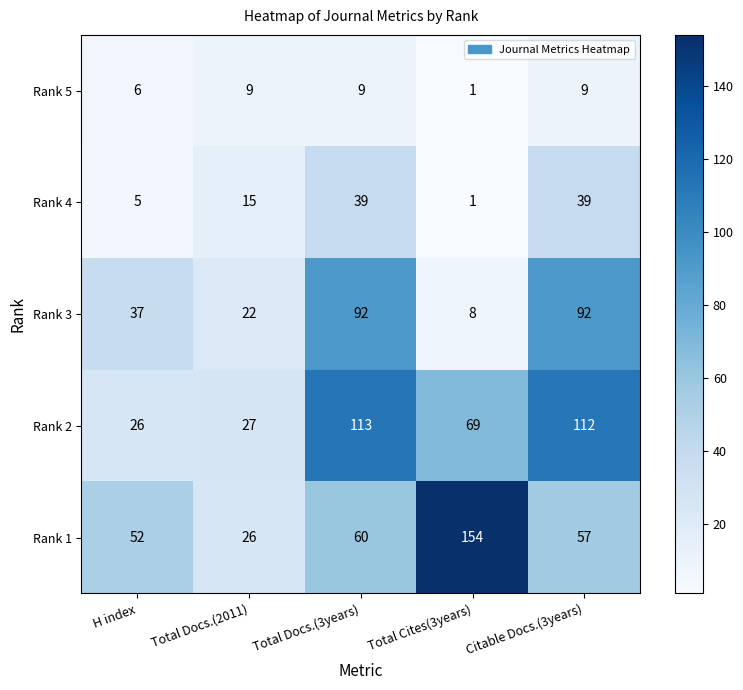

Where is Rank 3 nearest to the value 50?

H index